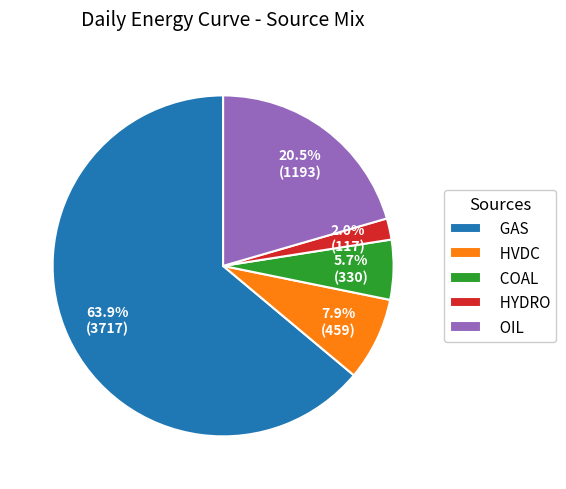

Combined, what portion of the pie is GAS and HYDRO?

65.9%